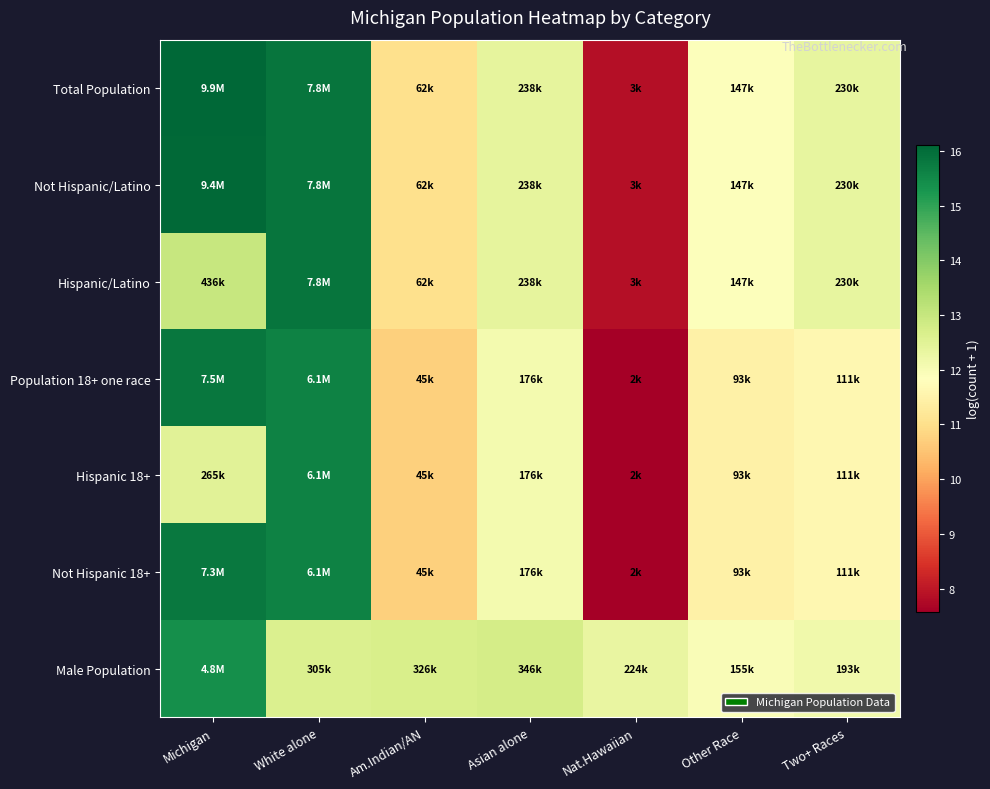

List the series in order of their peak value, lowest first.

Male Population, Hispanic 18+, Not Hispanic 18+, Population 18+ one race, Hispanic/Latino, Not Hispanic/Latino, Total Population